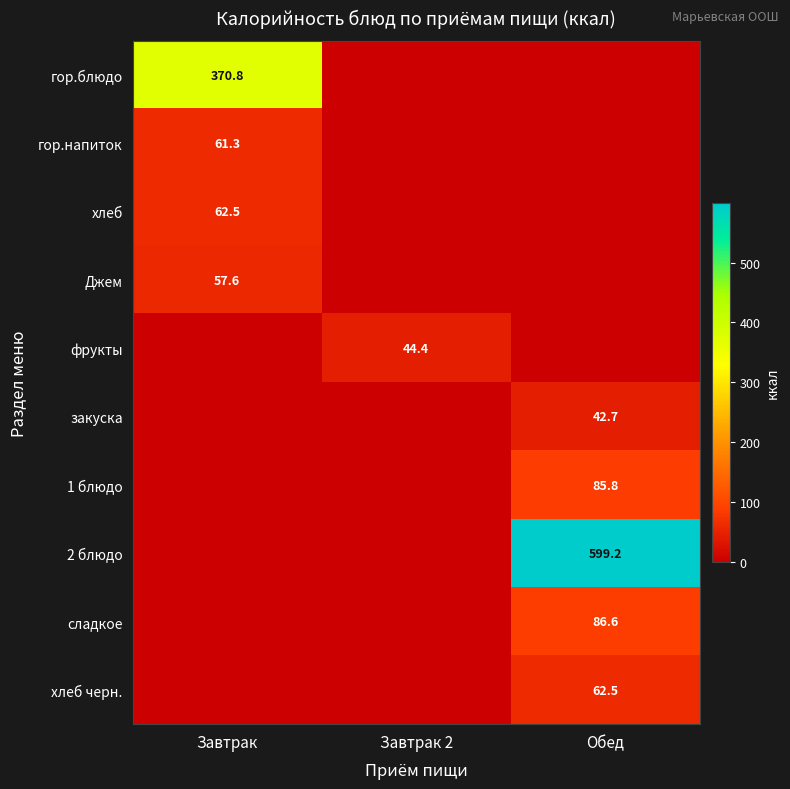

The гор.напиток series shows 104.2 at Завтрак. True or false?

False